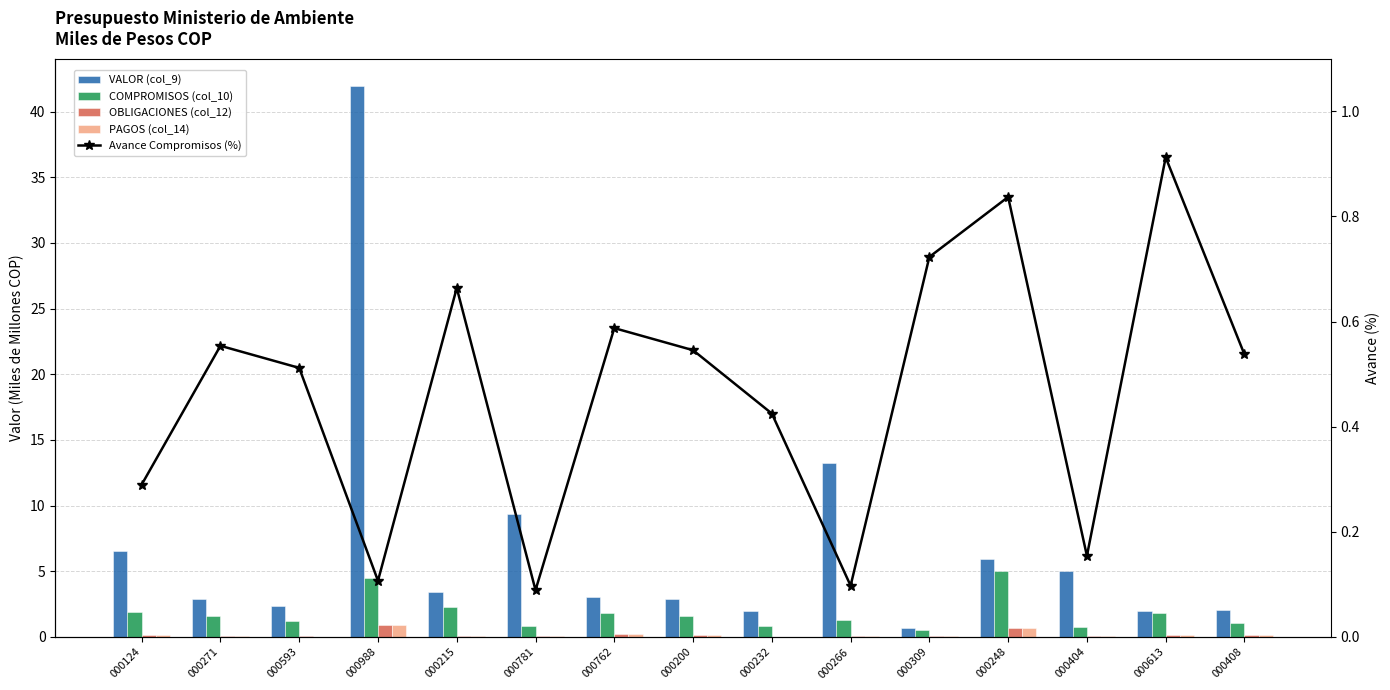

What is the difference between the highest and lowest values at 000593?

2.3